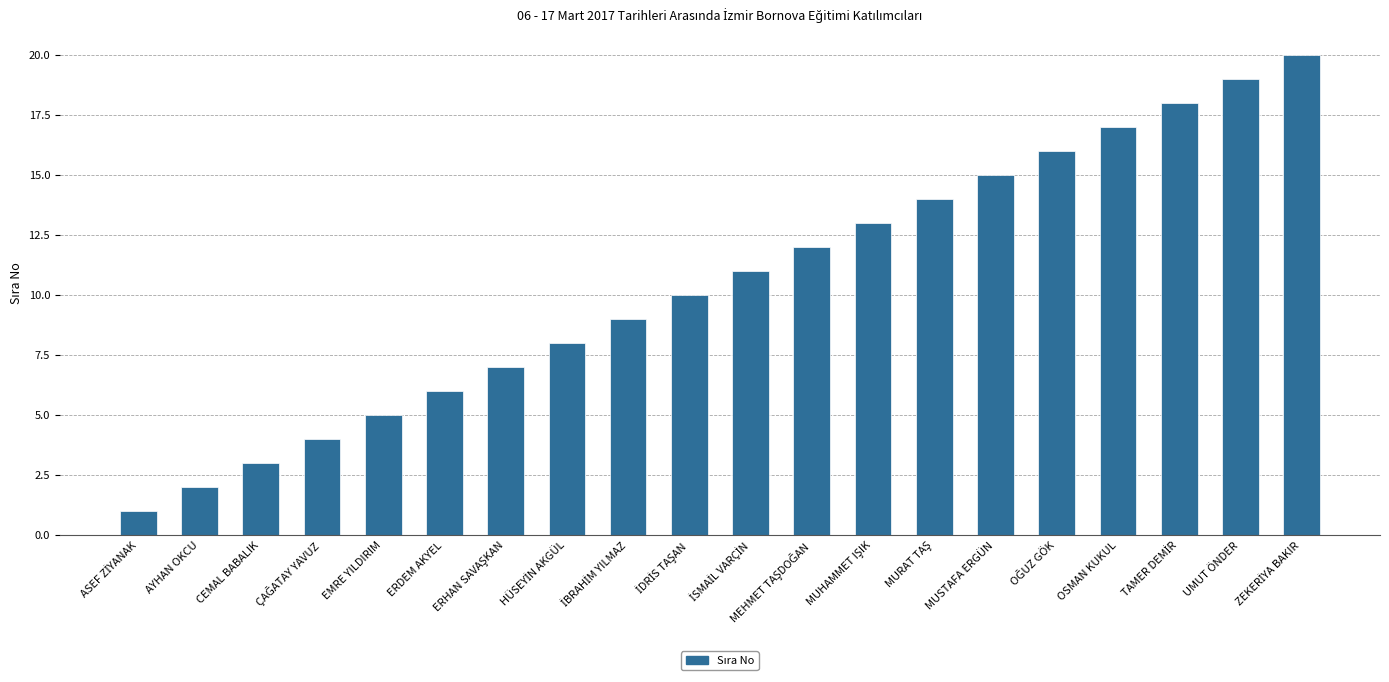

What is the label of the 2nd bar from the left?

AYHAN OKCU